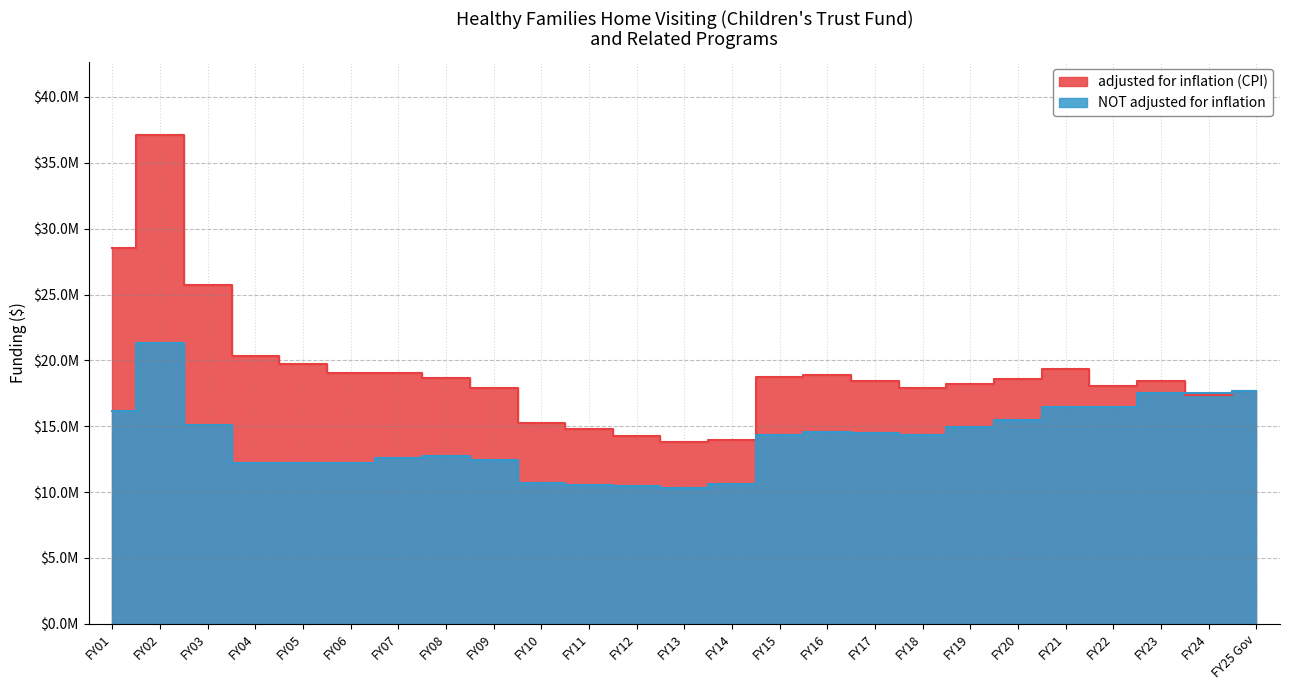

Where is the first local minimum for NOT adjusted for inflation?

FY05